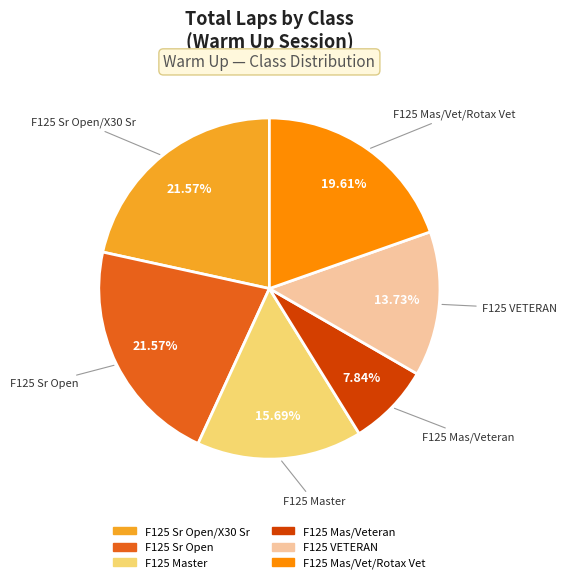

Is there any slice that represents more than half of the pie?

No